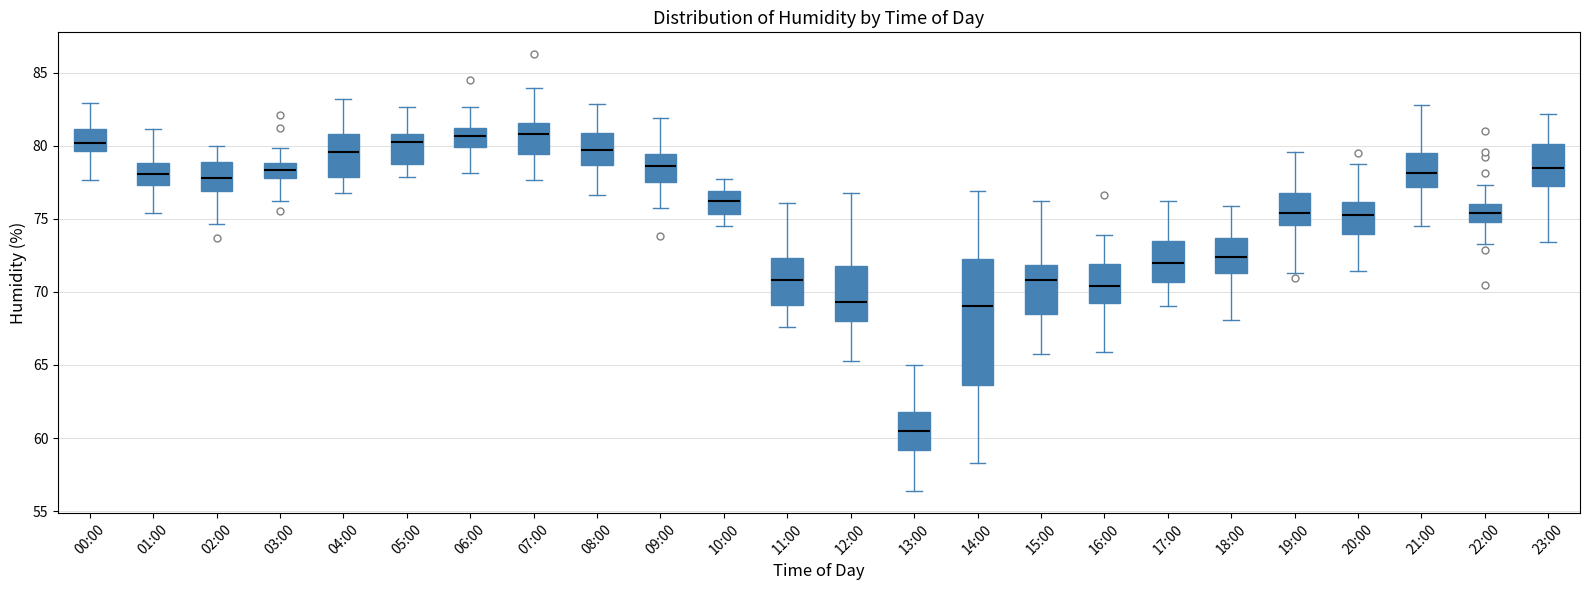

Reading left to right, read every box against the y-axis: the position of its median line, the range the box covers, and the ends of its whiskers. The values are not printed on the chart, so give them approximately, as read against the axis.

00:00: median 80.0, box 79.5 to 81.0, whiskers 77.5 to 83.0
01:00: median 78.0, box 77.5 to 79.0, whiskers 75.5 to 81.0
02:00: median 78.0, box 77.0 to 79.0, whiskers 74.5 to 80.0
03:00: median 78.5, box 78.0 to 79.0, whiskers 76.0 to 80.0
04:00: median 79.5, box 78.0 to 81.0, whiskers 77.0 to 83.0
05:00: median 80.5, box 78.5 to 81.0, whiskers 78.0 to 82.5
06:00: median 80.5, box 80.0 to 81.0, whiskers 78.0 to 82.5
07:00: median 81.0, box 79.5 to 81.5, whiskers 77.5 to 84.0
08:00: median 79.5, box 78.5 to 81.0, whiskers 76.5 to 83.0
09:00: median 78.5, box 77.5 to 79.5, whiskers 76.0 to 82.0
10:00: median 76.0, box 75.5 to 77.0, whiskers 74.5 to 77.5
11:00: median 71.0, box 69.0 to 72.5, whiskers 67.5 to 76.0
12:00: median 69.5, box 68.0 to 72.0, whiskers 65.5 to 77.0
13:00: median 60.5, box 59.0 to 62.0, whiskers 56.5 to 65.0
14:00: median 69.0, box 63.5 to 72.0, whiskers 58.5 to 77.0
15:00: median 71.0, box 68.5 to 72.0, whiskers 65.5 to 76.0
16:00: median 70.5, box 69.0 to 72.0, whiskers 66.0 to 74.0
17:00: median 72.0, box 70.5 to 73.5, whiskers 69.0 to 76.0
18:00: median 72.5, box 71.5 to 73.5, whiskers 68.0 to 76.0
19:00: median 75.5, box 74.5 to 77.0, whiskers 71.5 to 79.5
20:00: median 75.5, box 74.0 to 76.0, whiskers 71.5 to 79.0
21:00: median 78.0, box 77.0 to 79.5, whiskers 74.5 to 83.0
22:00: median 75.5, box 75.0 to 76.0, whiskers 73.5 to 77.5
23:00: median 78.5, box 77.5 to 80.0, whiskers 73.5 to 82.0